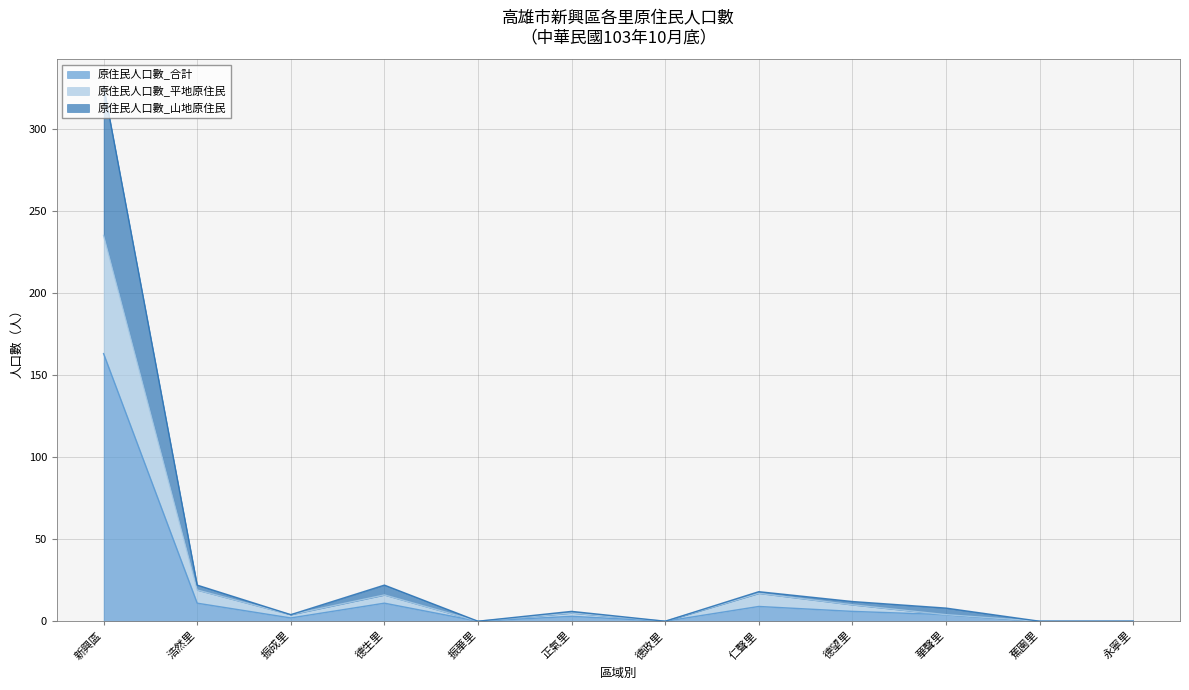

At which category is the sum across all series the highest?

新興區